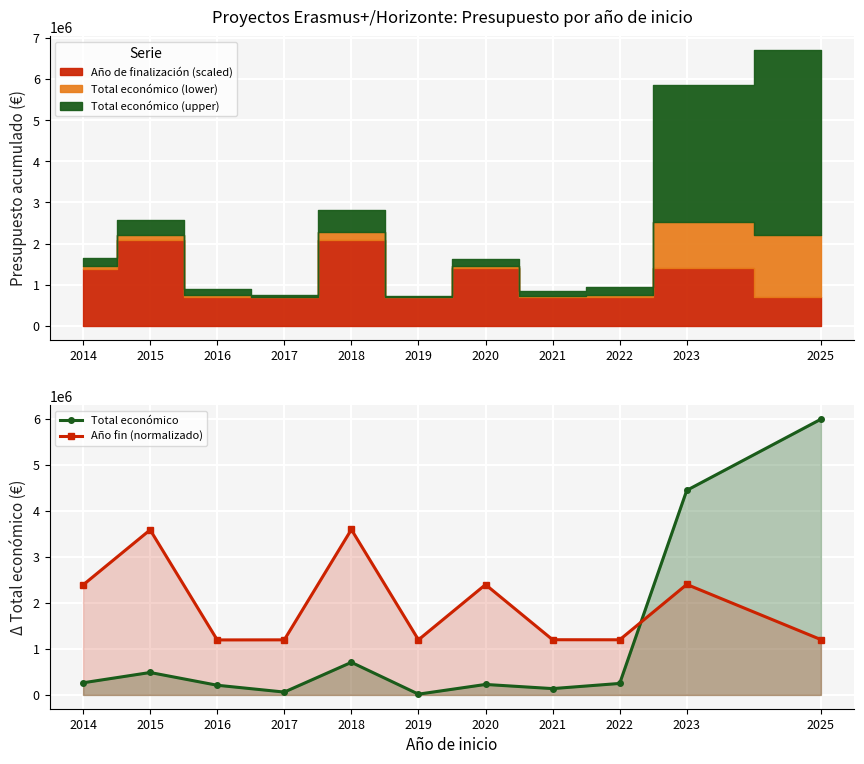

What is the difference between the maximum and minimum values in the Total económico series?

5978814.0